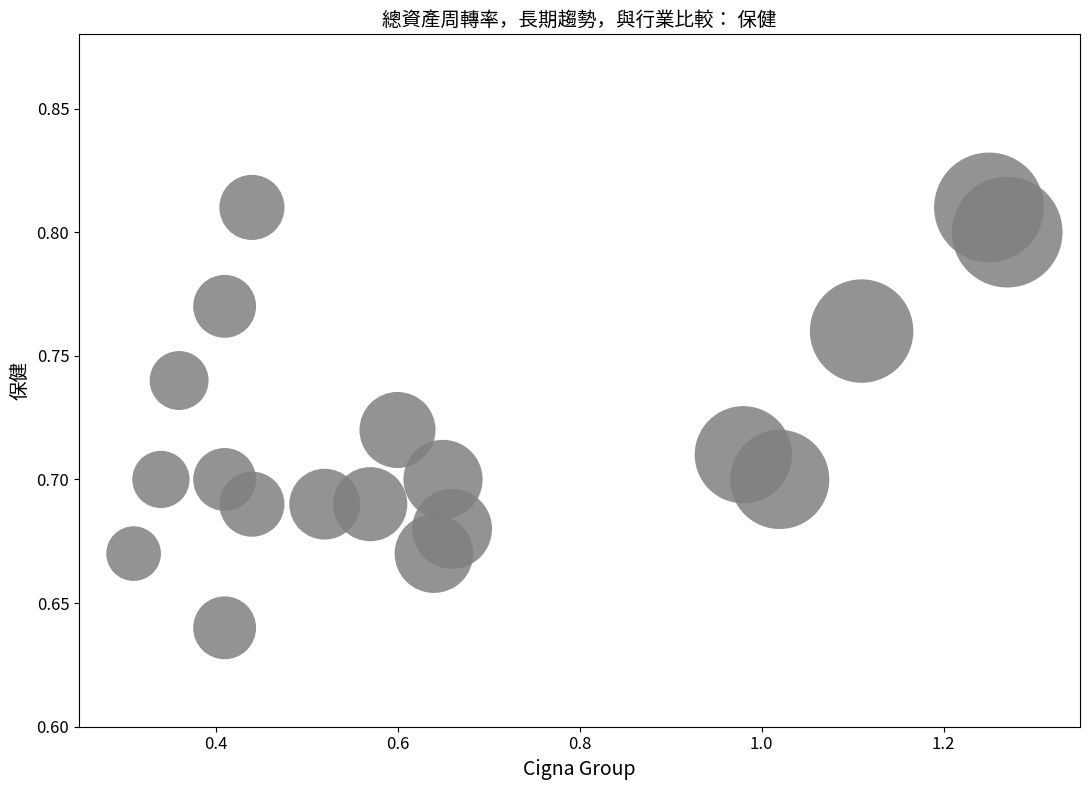

What is the range of X values (max minus min)?

1.0